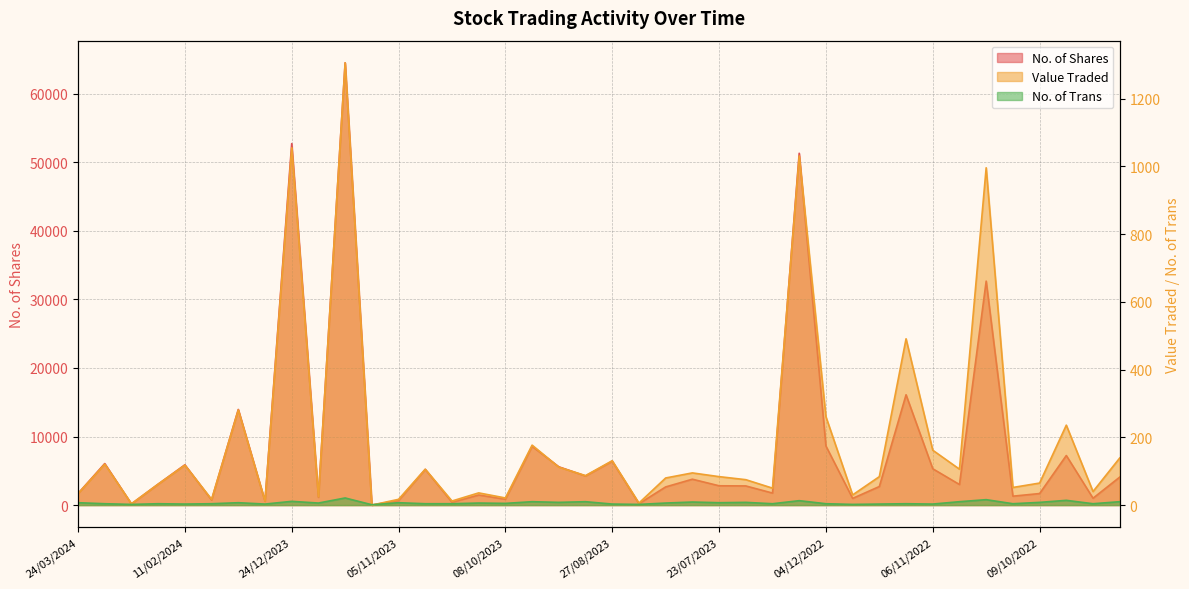

True or false: Value Traded has more than 2 points higher than both neighbors.

True